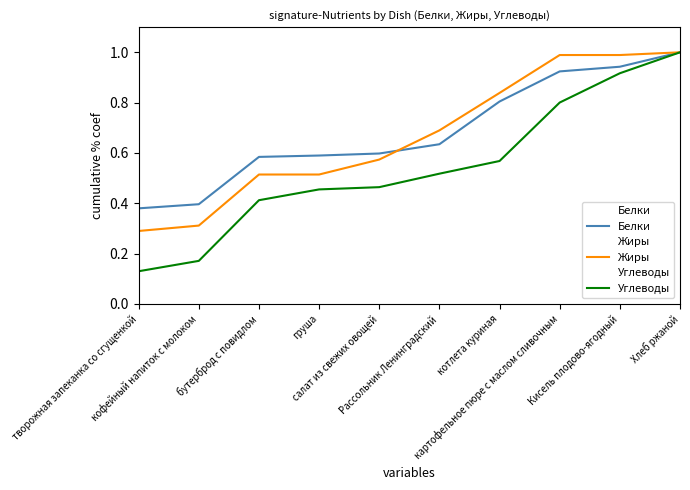

What is the label of the 10th point from the right?

творожная запеканка со сгущенкой